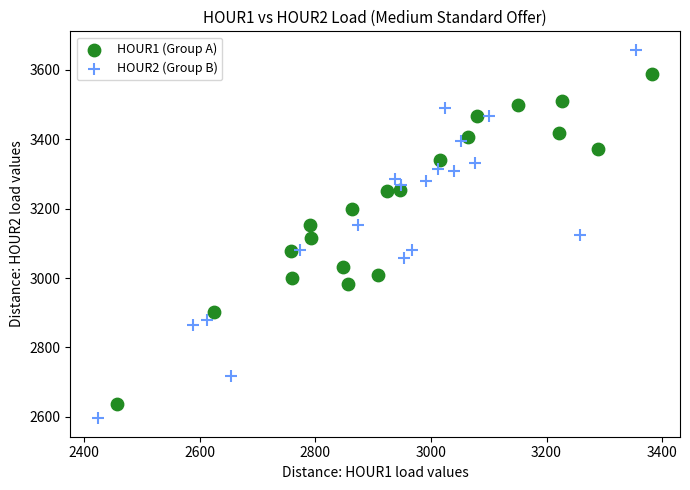

Which series reaches the minimum Y coordinate?

HOUR2 (Group B)